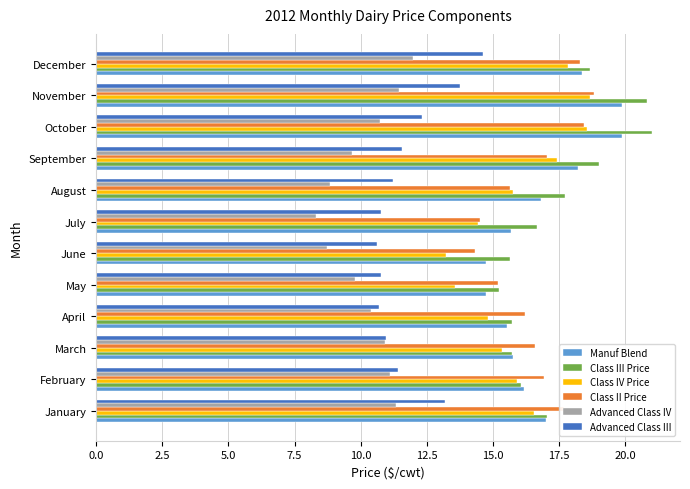

What is the spread (max minus min) of values at February?

5.8